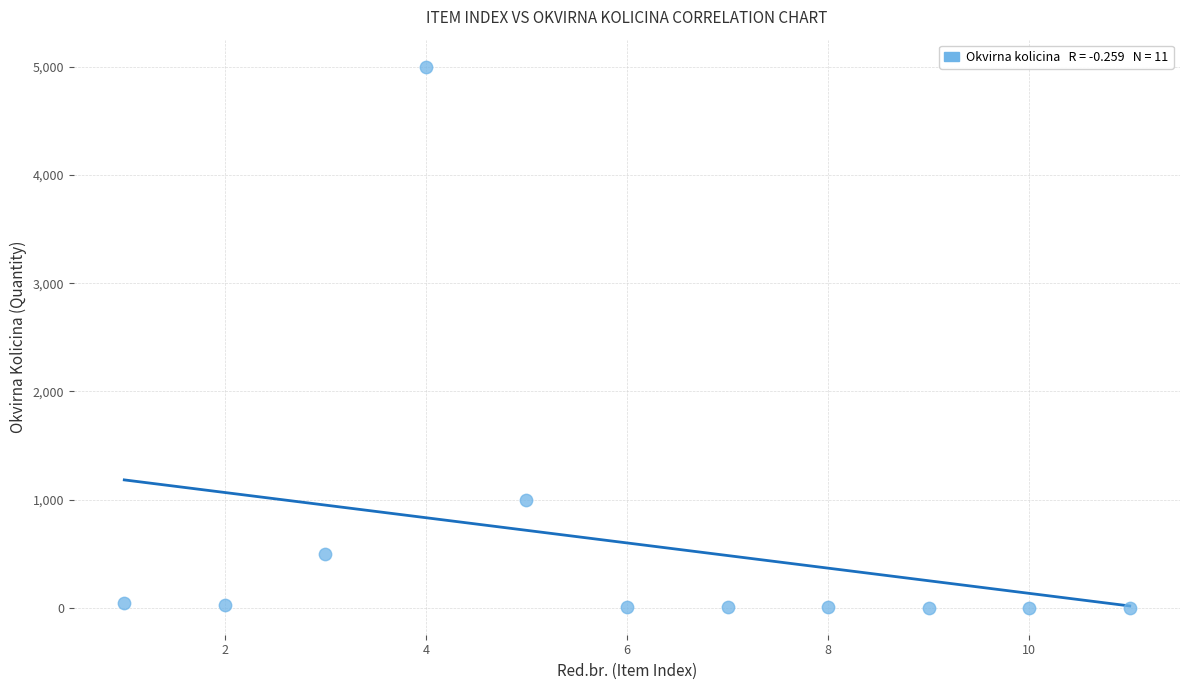

What Y value in the scatter plot is closest to 2501?

1000